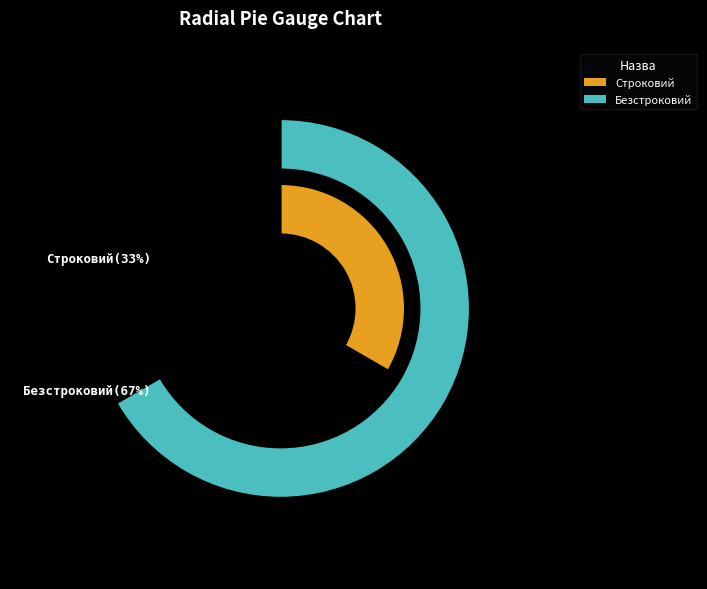

How many segments does this pie chart have?

2